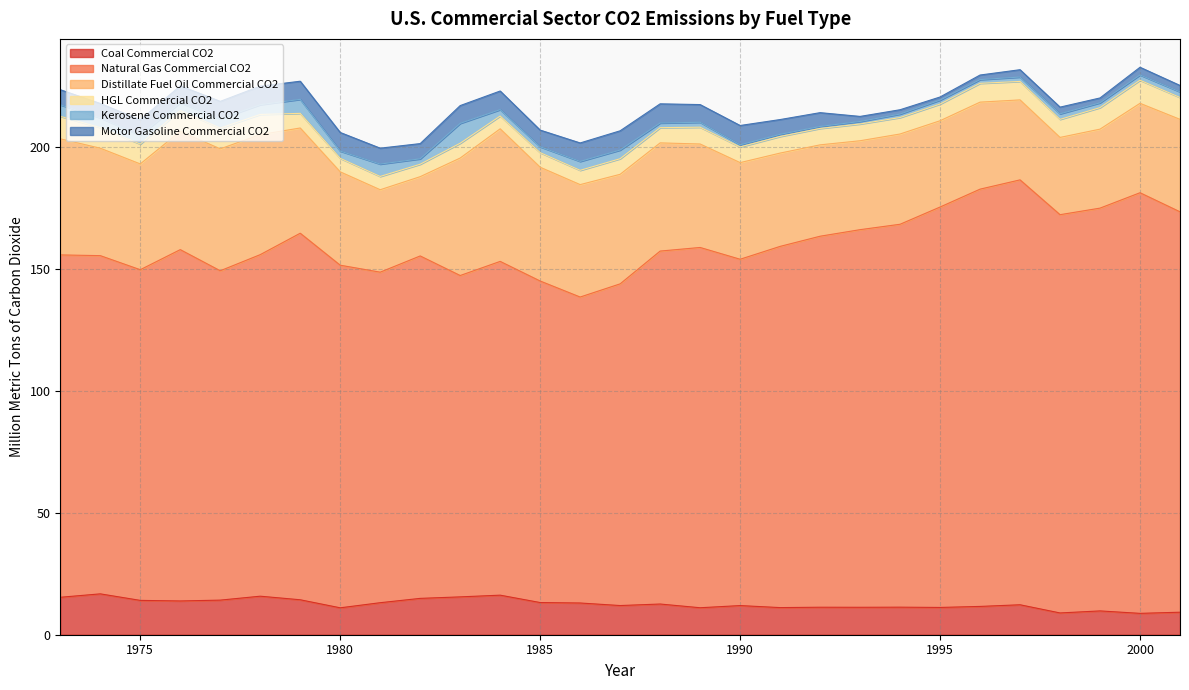

Reading left to right, transcribe all the data shown in this chart.

Coal Commercial CO2: 1973=15.4	1974=16.8	1975=14.1	1976=13.8	1977=14.2	1978=15.8	1979=14.3	1980=11.0	1981=13.1	1982=14.9	1983=15.5	1984=16.2	1985=13.2	1986=13.0	1987=12.0	1988=12.6	1989=11.1	1990=12.0	1991=11.1	1992=11.3	1993=11.3	1994=11.3	1995=11.2	1996=11.6	1997=12.3	1998=8.9	1999=9.8	2000=8.8	2001=9.2
Natural Gas Commercial CO2: 1973=140.4	1974=138.7	1975=135.6	1976=144.1	1977=135.1	1978=140.1	1979=150.3	1980=140.5	1981=135.5	1982=140.4	1983=131.8	1984=136.9	1985=131.9	1986=125.5	1987=131.9	1988=144.7	1989=147.7	1990=142.0	1991=148.1	1992=152.1	1993=154.9	1994=157.0	1995=164.2	1996=171.1	1997=174.2	1998=163.3	1999=165.2	2000=172.5	2001=164.2
Distillate Fuel Oil Commercial CO2: 1973=47.6	1974=44.1	1975=43.4	1976=48.5	1977=50.0	1978=49.2	1979=43.2	1980=38.3	1981=33.8	1982=32.5	1983=48.2	1984=54.4	1985=46.7	1986=46.1	1987=44.9	1988=44.4	1989=42.4	1990=39.6	1991=38.3	1992=37.5	1993=36.5	1994=37.0	1995=35.4	1996=35.7	1997=32.8	1998=31.7	1999=32.4	2000=36.7	2001=37.9
HGL Commercial CO2: 1973=9.2	1974=8.5	1975=8.2	1976=8.6	1977=8.5	1978=8.3	1979=6.0	1980=5.5	1981=5.5	1982=5.1	1983=6.1	1984=5.2	1985=6.0	1986=5.9	1987=6.4	1988=6.2	1989=6.9	1990=6.4	1991=6.8	1992=6.7	1993=6.9	1994=6.8	1995=6.8	1996=7.7	1997=7.6	1998=7.4	1999=8.8	2000=9.5	2001=9.0
Kerosene Commercial CO2: 1973=4.7	1974=4.0	1975=3.6	1976=3.2	1977=3.8	1978=4.0	1979=5.7	1980=3.0	1981=5.1	1982=2.2	1983=8.1	1984=2.6	1985=2.4	1986=3.7	1987=3.6	1988=1.9	1989=2.0	1990=0.9	1991=0.9	1992=0.8	1993=1.0	1994=1.4	1995=1.6	1996=1.5	1997=1.8	1998=2.3	1999=2.0	2000=2.2	2001=2.3
Motor Gasoline Commercial CO2: 1973=6.2	1974=5.9	1975=6.3	1976=6.9	1977=7.2	1978=7.6	1979=7.4	1980=7.6	1981=6.5	1982=6.2	1983=7.3	1984=7.6	1985=6.8	1986=7.6	1987=7.9	1988=7.9	1989=7.3	1990=7.9	1991=6.1	1992=5.7	1993=2.1	1994=1.8	1995=1.3	1996=1.9	1997=3.0	1998=2.7	1999=2.0	2000=3.1	2001=2.6